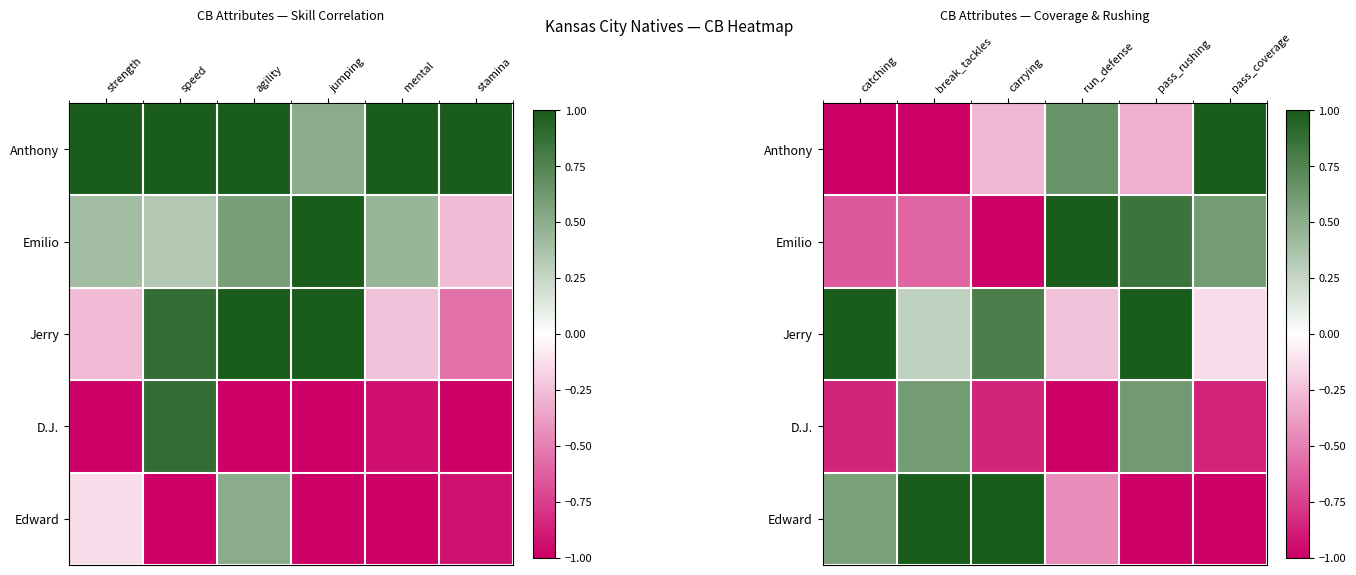

How many data points in Emilio are above 0?

3